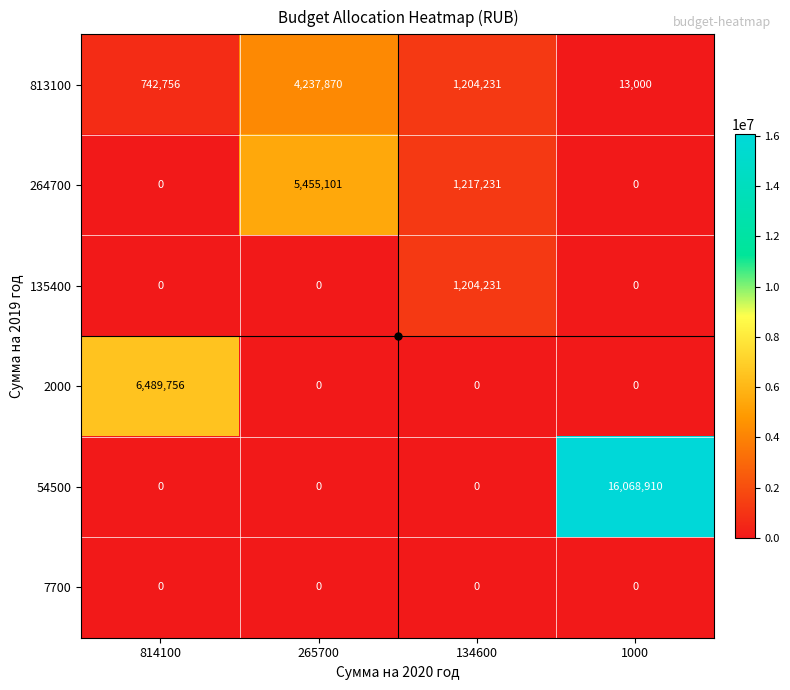

The value of 54500 at 1000 is 16068910. True or false?

True